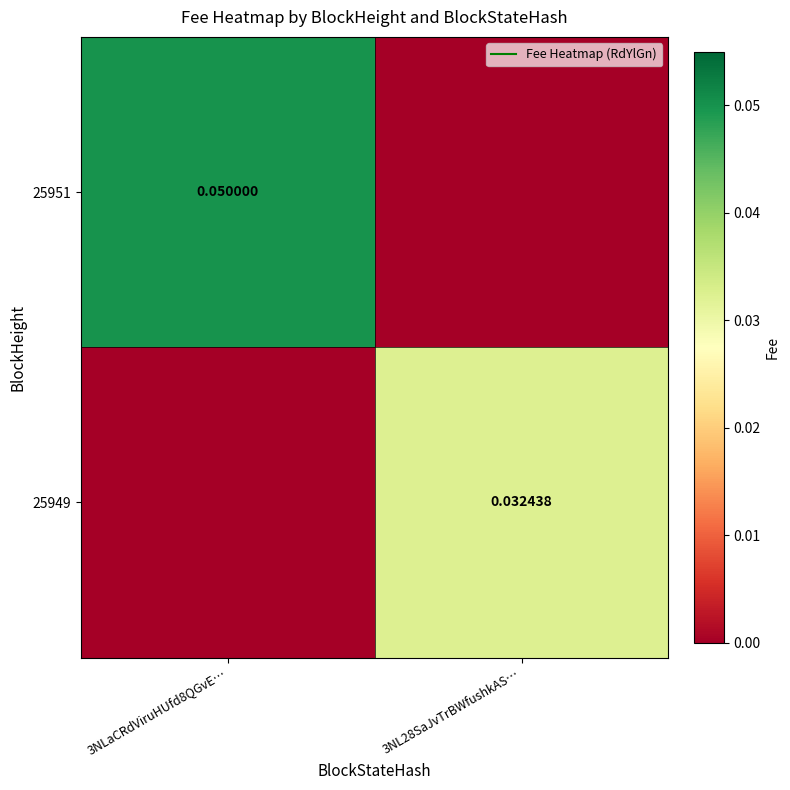

What is the total value across all series at 3NLaCRdViruHUfd8QGvE…?

0.1